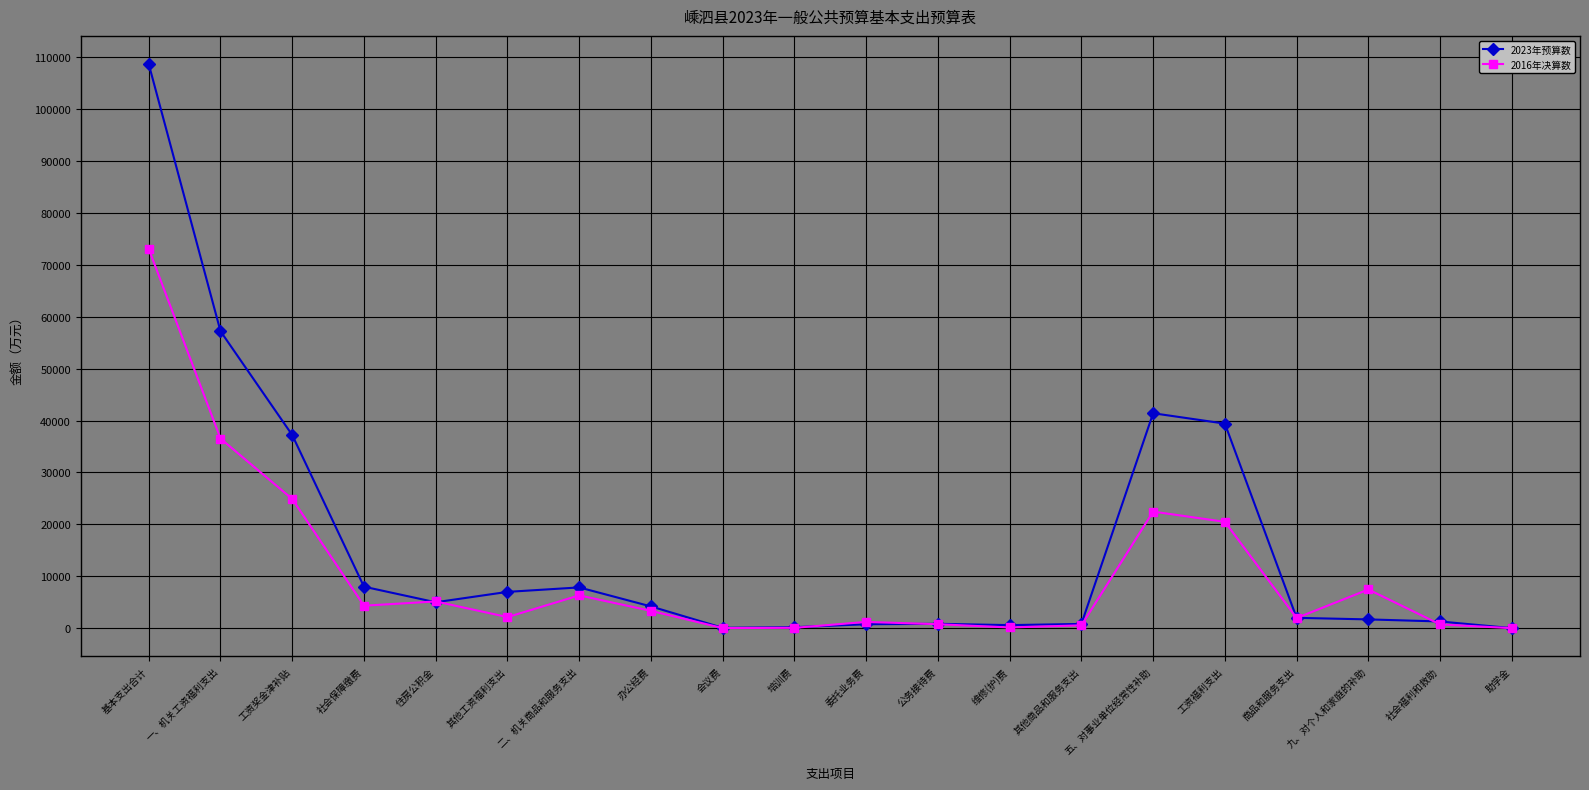

Which series has the largest total across all categories?

2023年预算数